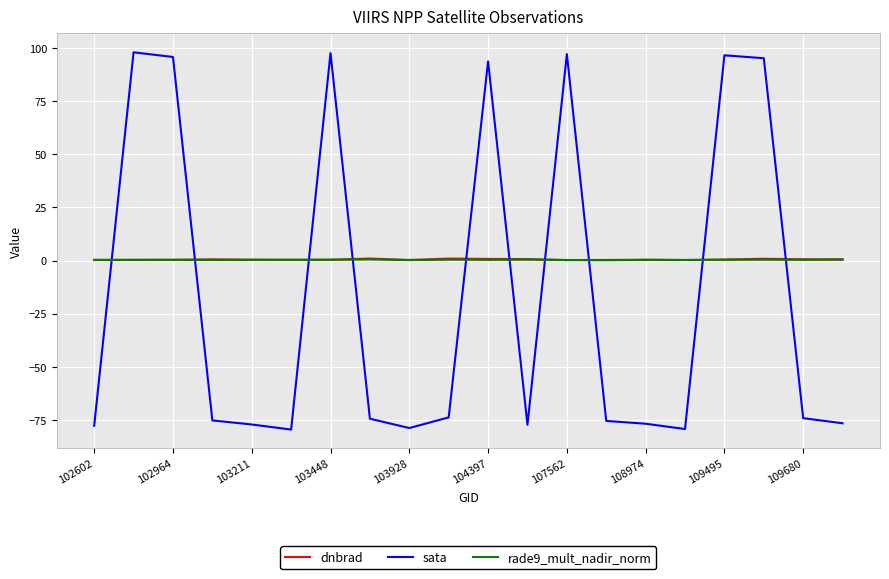

What is the highest value of the rade9_mult_nadir_norm series?

0.5